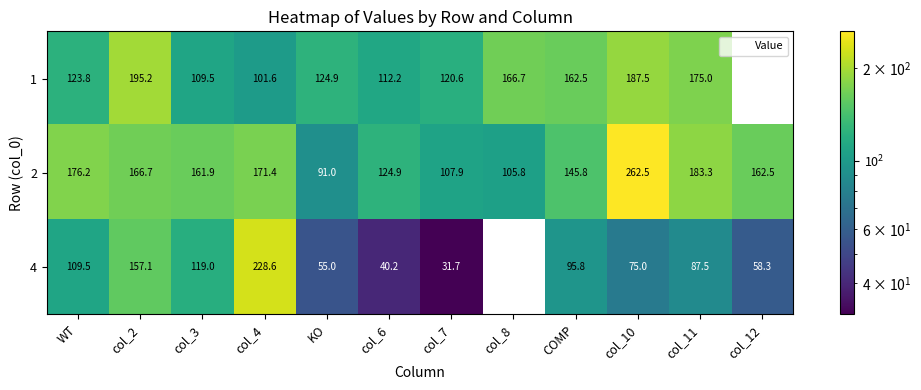

How many values in the 1 series exceed 162?

5